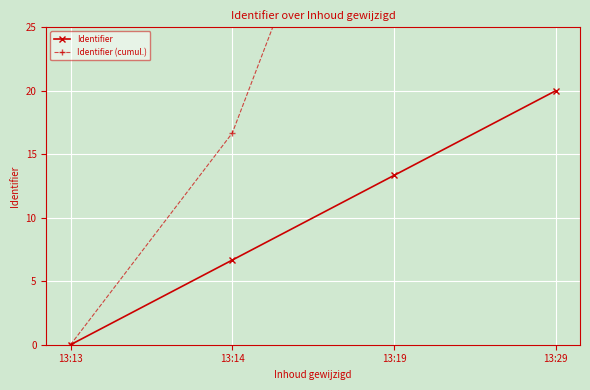

Rank the series by their average value, from highest to lowest.

Identifier (cumul.), Identifier